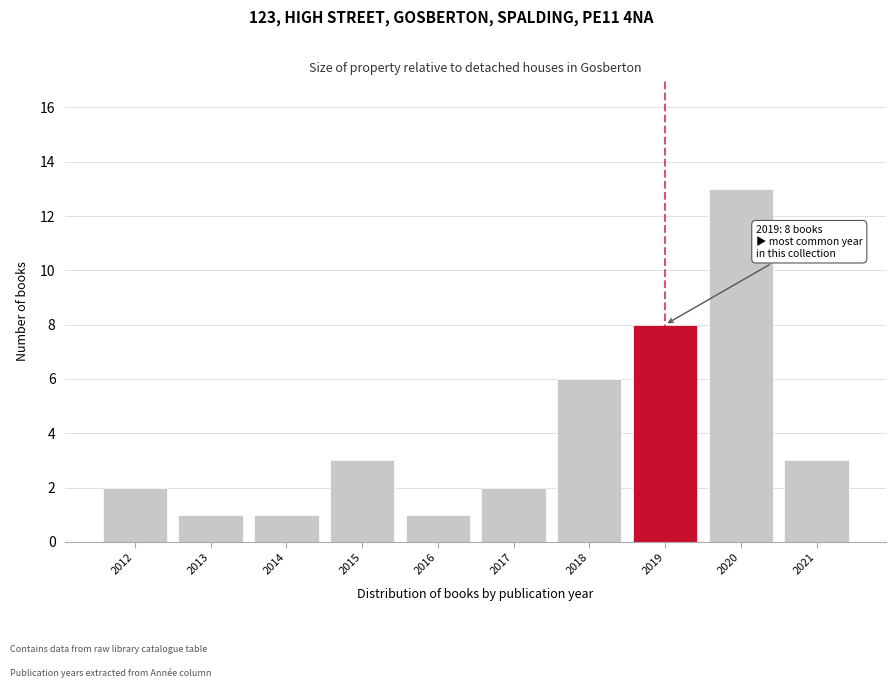

Reading right to left, extract all data points from this chart.

2021=3	2020=13	2019=8	2018=6	2017=2	2016=1	2015=3	2014=1	2013=1	2012=2